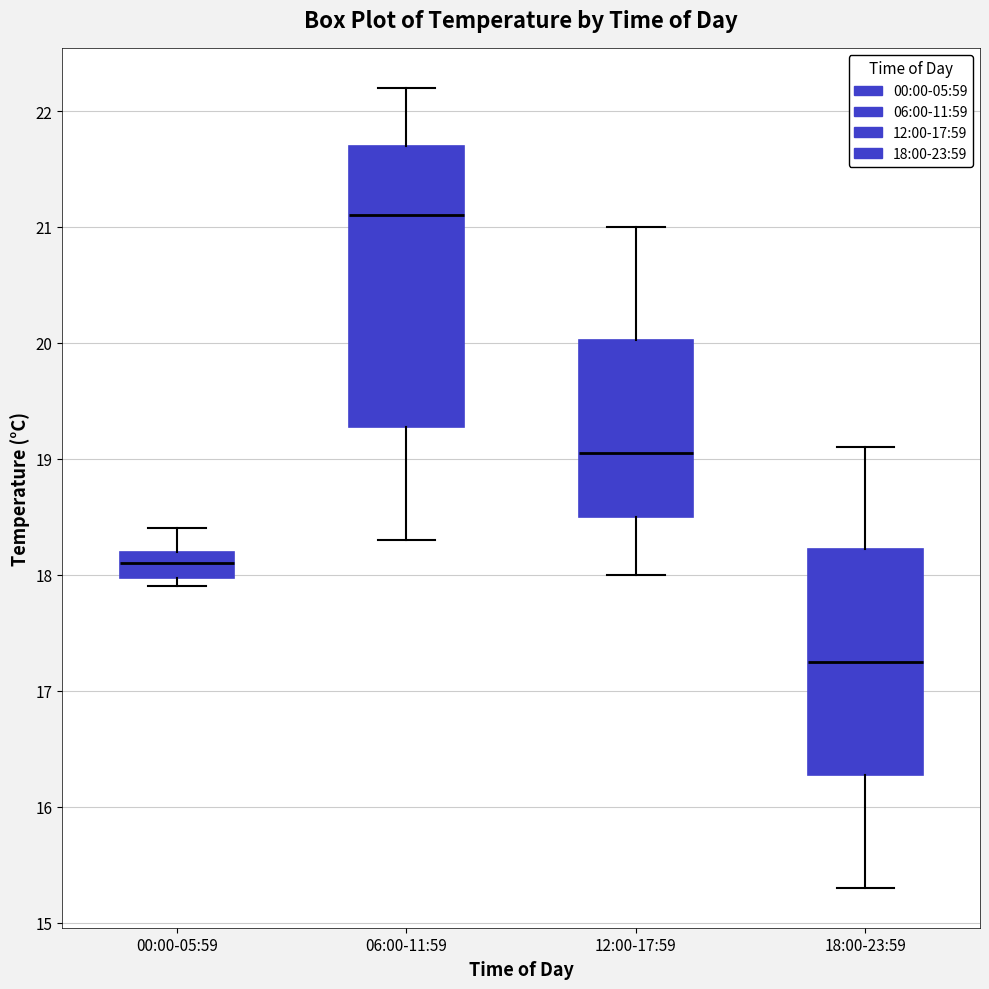

Reading left to right, read every box against the y-axis: the position of its median line, the range the box covers, and the ends of its whiskers. The values are not printed on the chart, so give them approximately, as read against the axis.

00:00-05:59: median 18.1, box 18.0 to 18.2, whiskers 17.9 to 18.4
06:00-11:59: median 21.1, box 19.3 to 21.7, whiskers 18.3 to 22.2
12:00-17:59: median 19.1, box 18.5 to 20.0, whiskers 18.0 to 21.0
18:00-23:59: median 17.3, box 16.3 to 18.2, whiskers 15.3 to 19.1